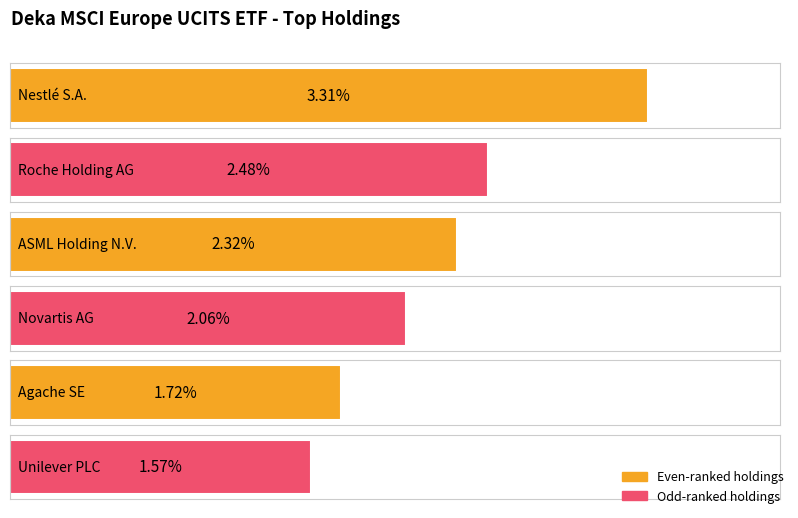

At which category does the chart reach its minimum across all series?

Unilever PLC